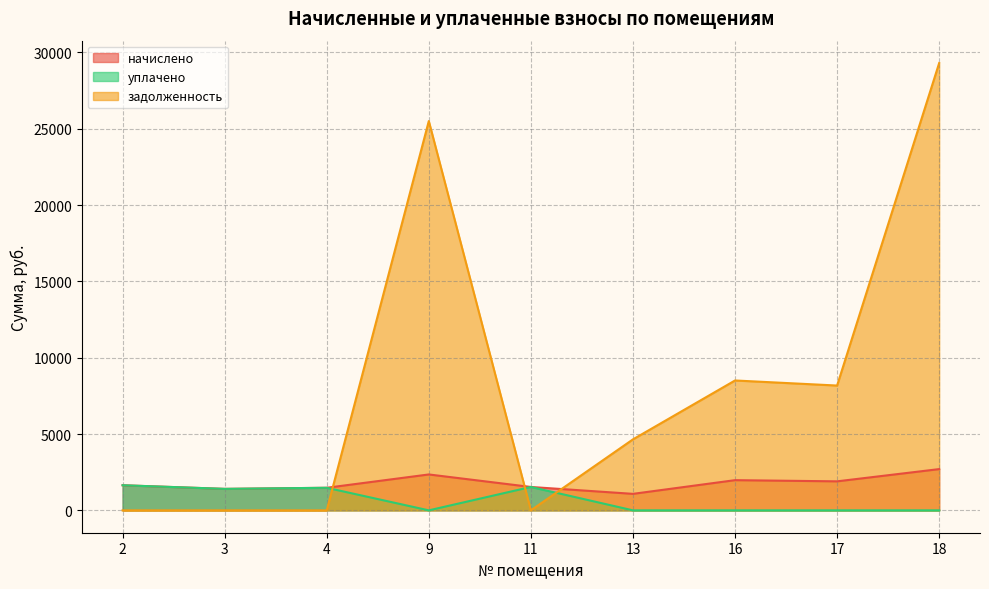

Rank the series at 4 from highest to lowest value.

начислено, уплачено, задолженность